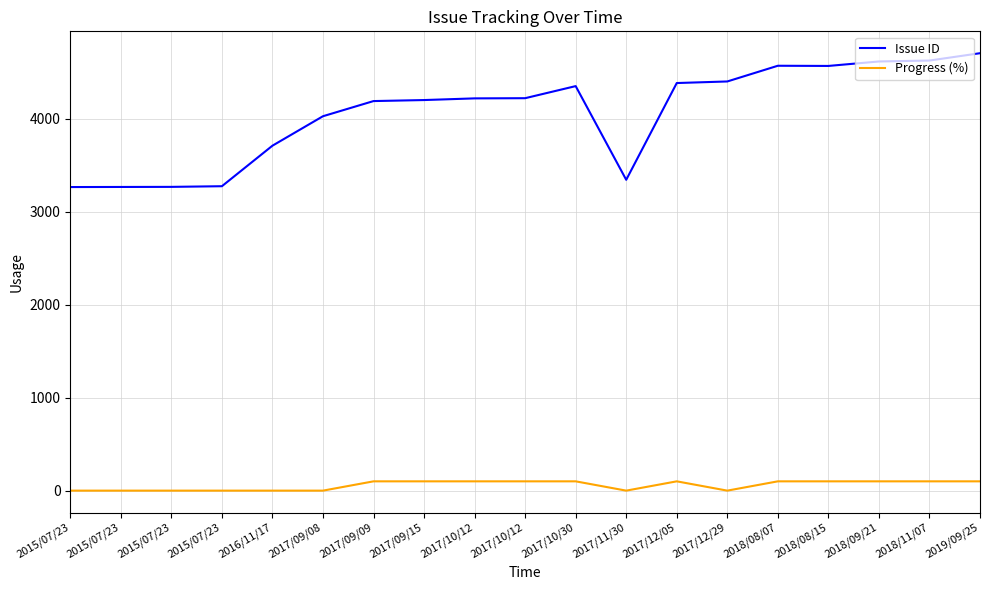

What is the label of the 17th point from the right?

2015/07/23